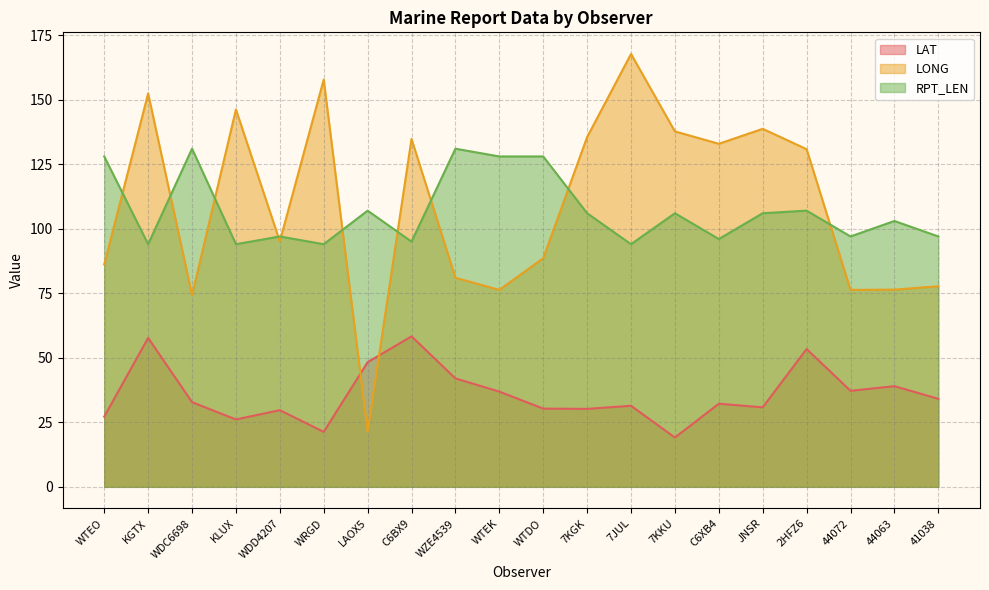

What is the label of the 12th point from the right?

WZE4539